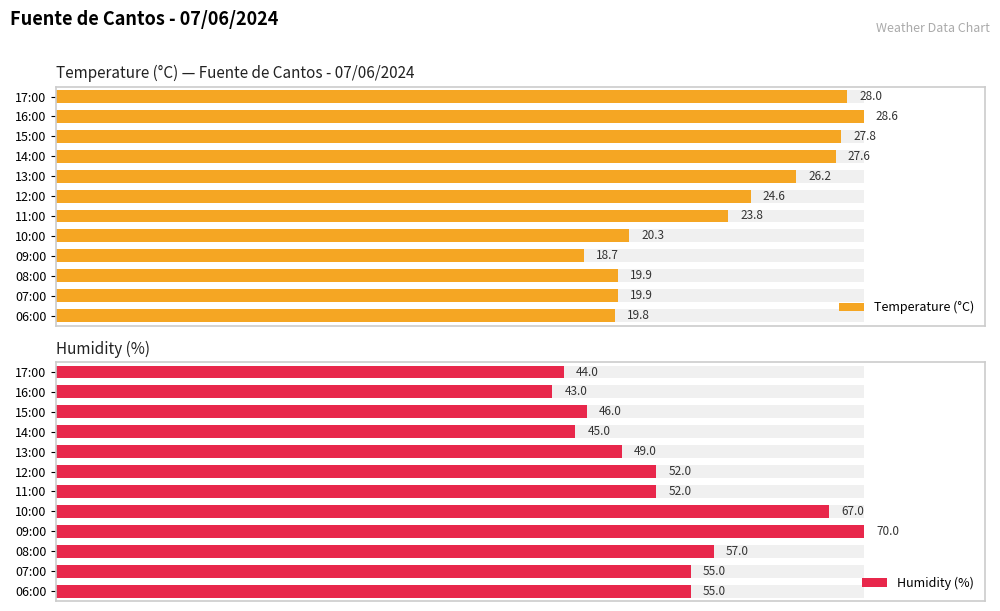

Between 15:00 and 07:00, which series saw the biggest shift?

Temperature (°C)